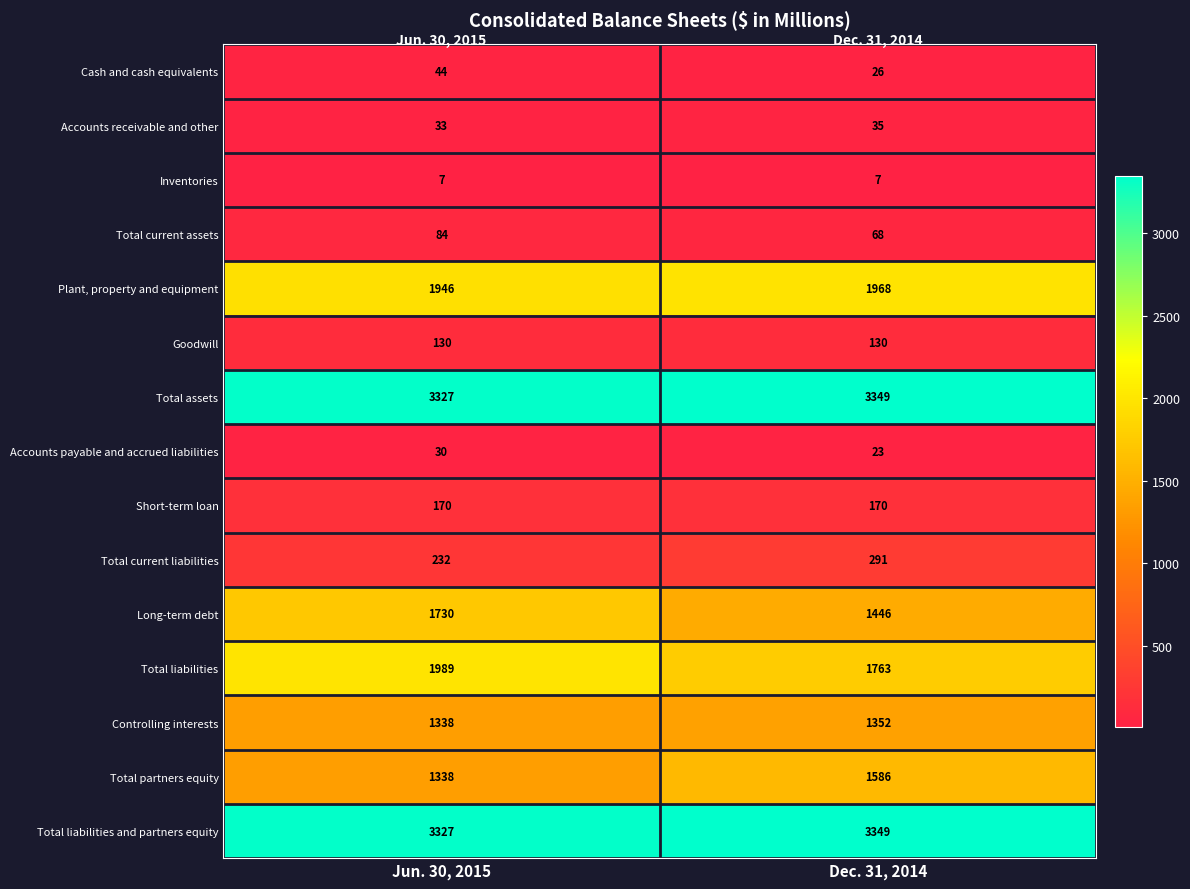

Is the value of Inventories at Dec. 31, 2014 greater than the value of Total current assets at Jun. 30, 2015?

No